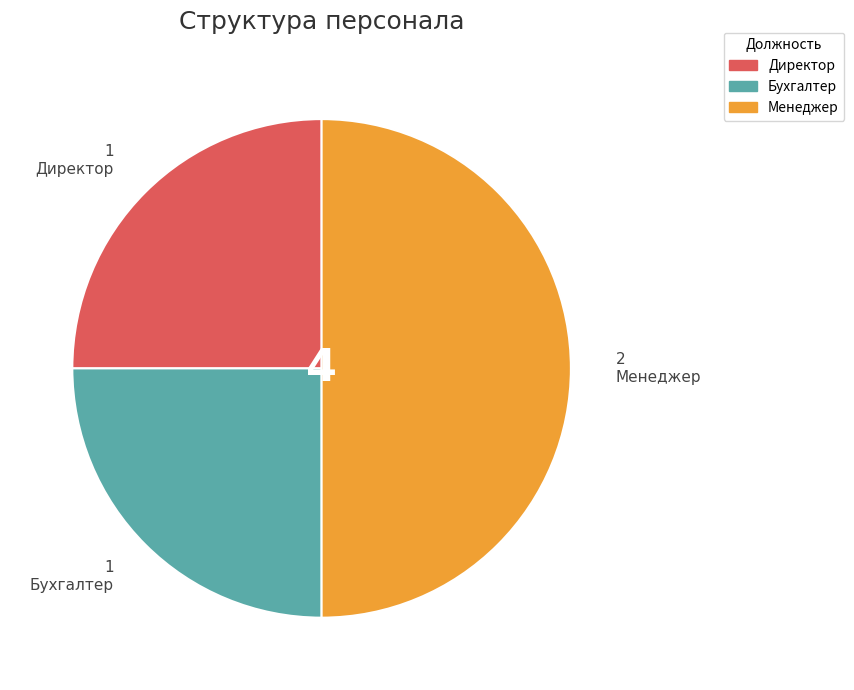

Which category has the biggest portion of the pie?

Менеджер